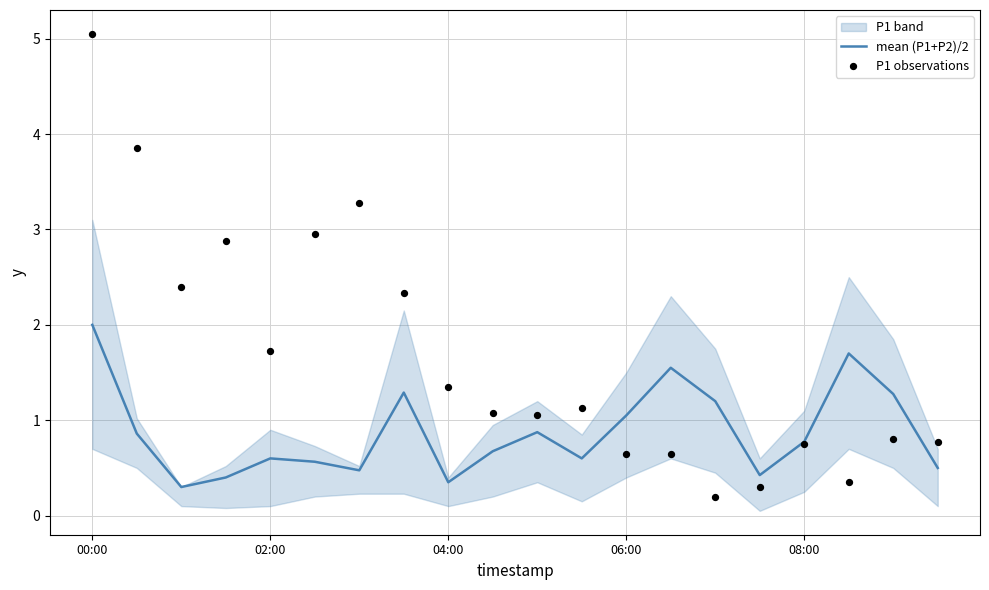

Which series has the largest Y range (max minus min)?

P1 observations